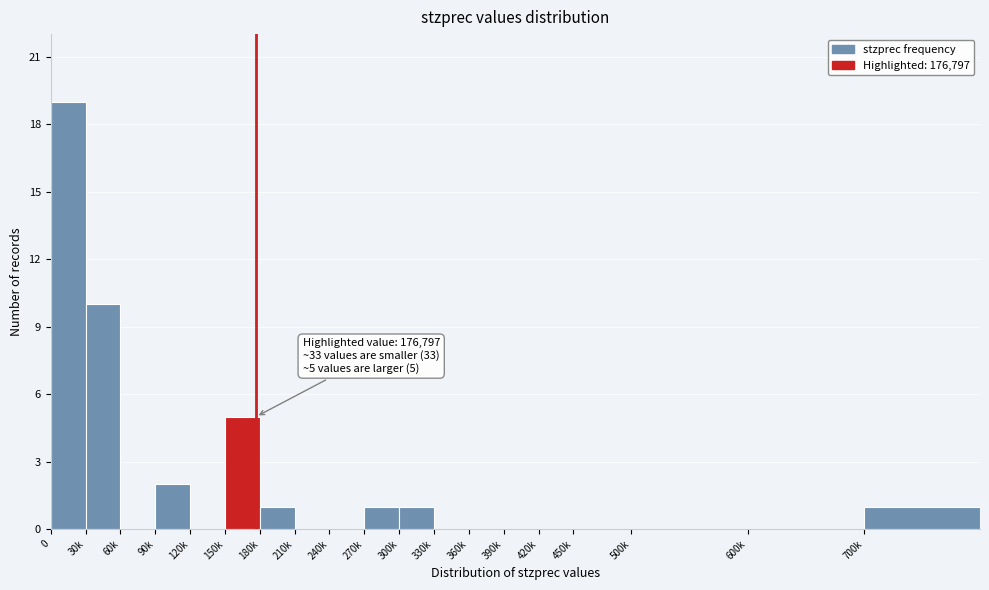

Reading left to right, what are all the values shown in this chart?

0=19	30k=10	60k=0	90k=2	120k=0	150k=5	180k=1	210k=0	240k=0	270k=1	300k=1	330k=0	360k=0	390k=0	420k=0	450k=0	500k=0	600k=0	700k=1